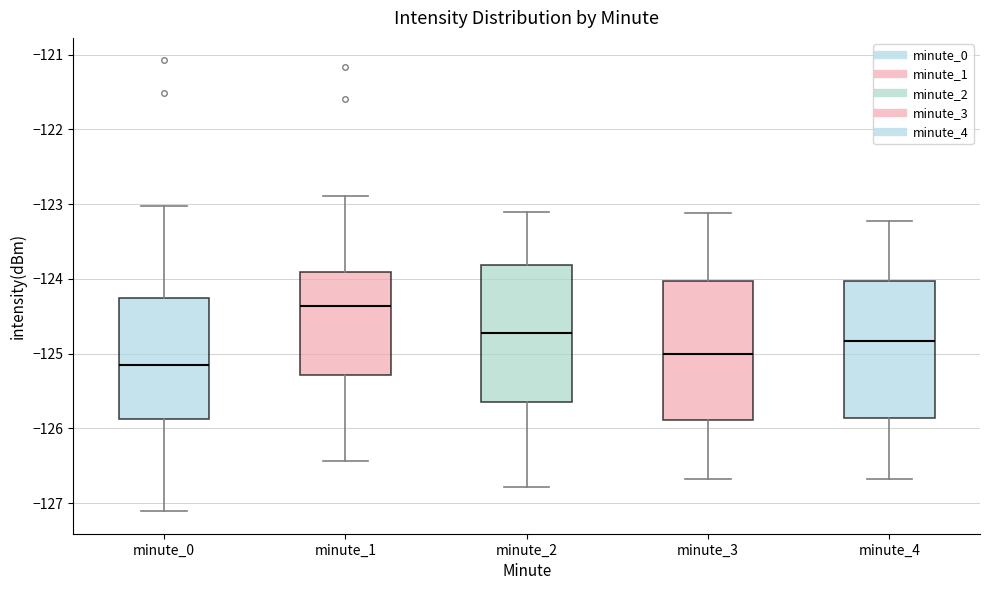

Which box's median line is the highest?

minute_1